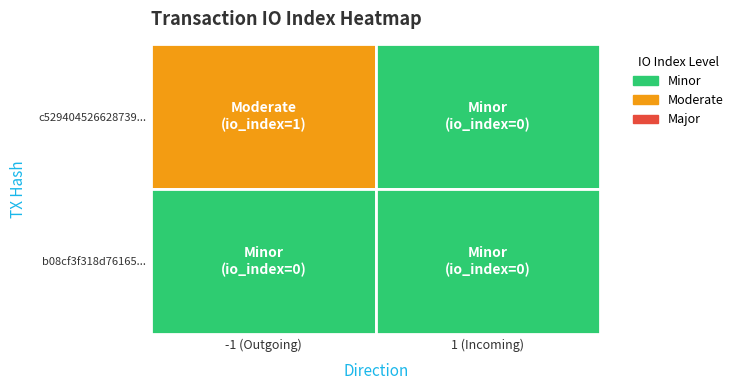

At which category is the sum across all series the highest?

-1